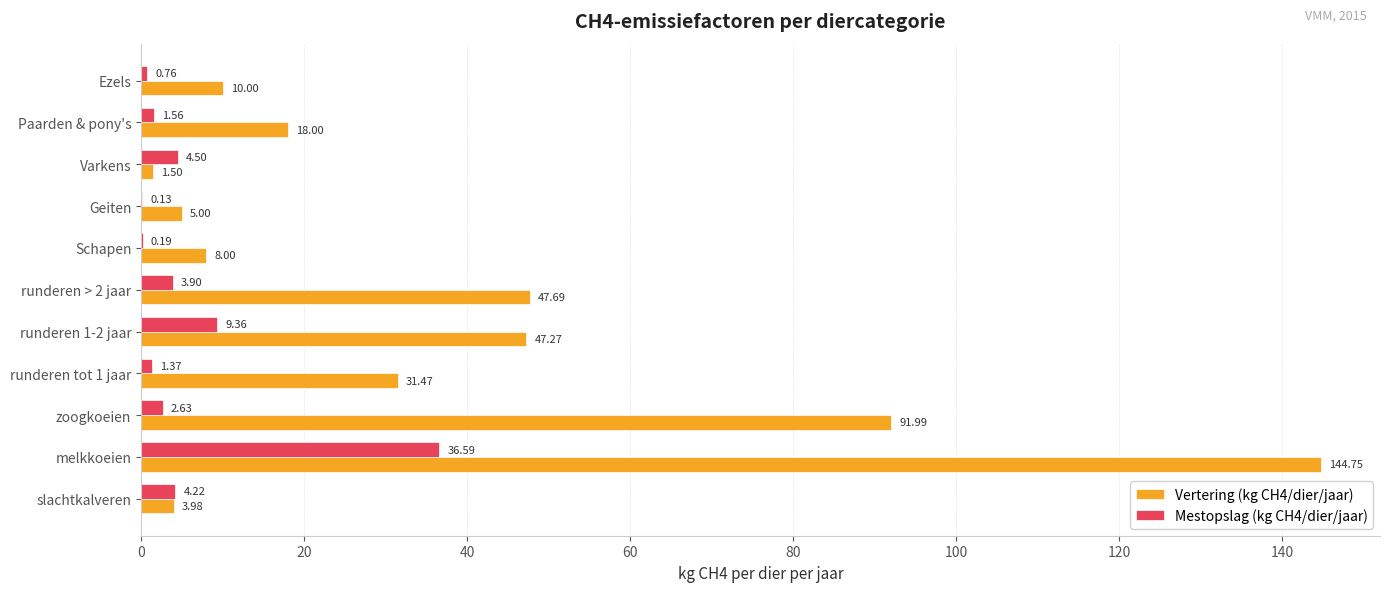

At which label is Vertering (kg CH4/dier/jaar) closest to 73?

zoogkoeien